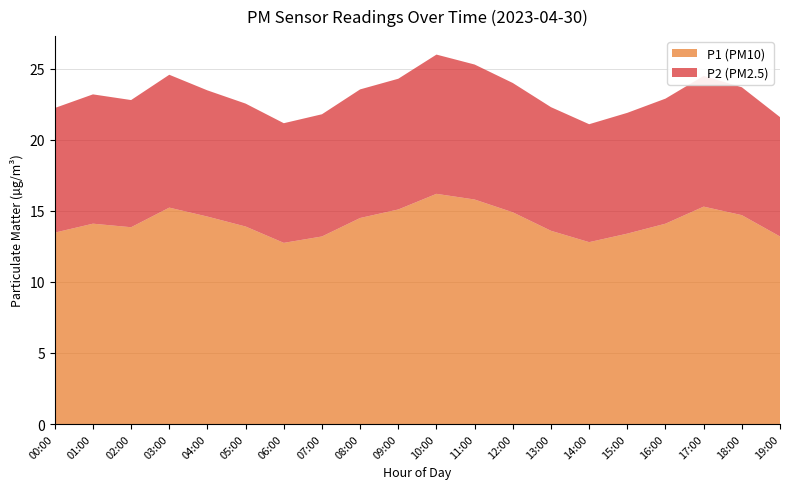

Reading right to left, what are all the values shown in this chart?

P1: 13.2	14.7	15.3	14.1	13.4	12.8	13.6	14.9	15.8	16.2	15.1	14.5	13.2	12.8	13.9	14.6	15.2	13.8	14.1	13.5
P2: 8.4	9.0	9.2	8.8	8.5	8.3	8.7	9.1	9.5	9.8	9.2	9.1	8.6	8.4	8.7	8.9	9.3	8.9	9.1	8.8